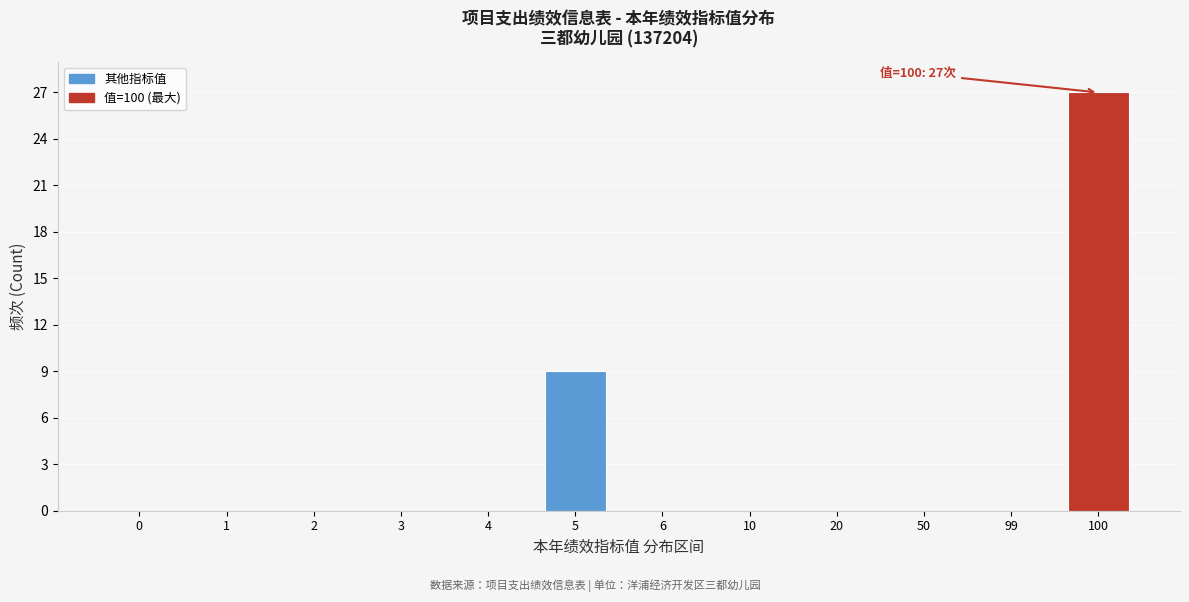

Reading right to left, extract all data points from this chart.

100=27	99=0	50=0	20=0	10=0	6=0	5=9	4=0	3=0	2=0	1=0	0=0